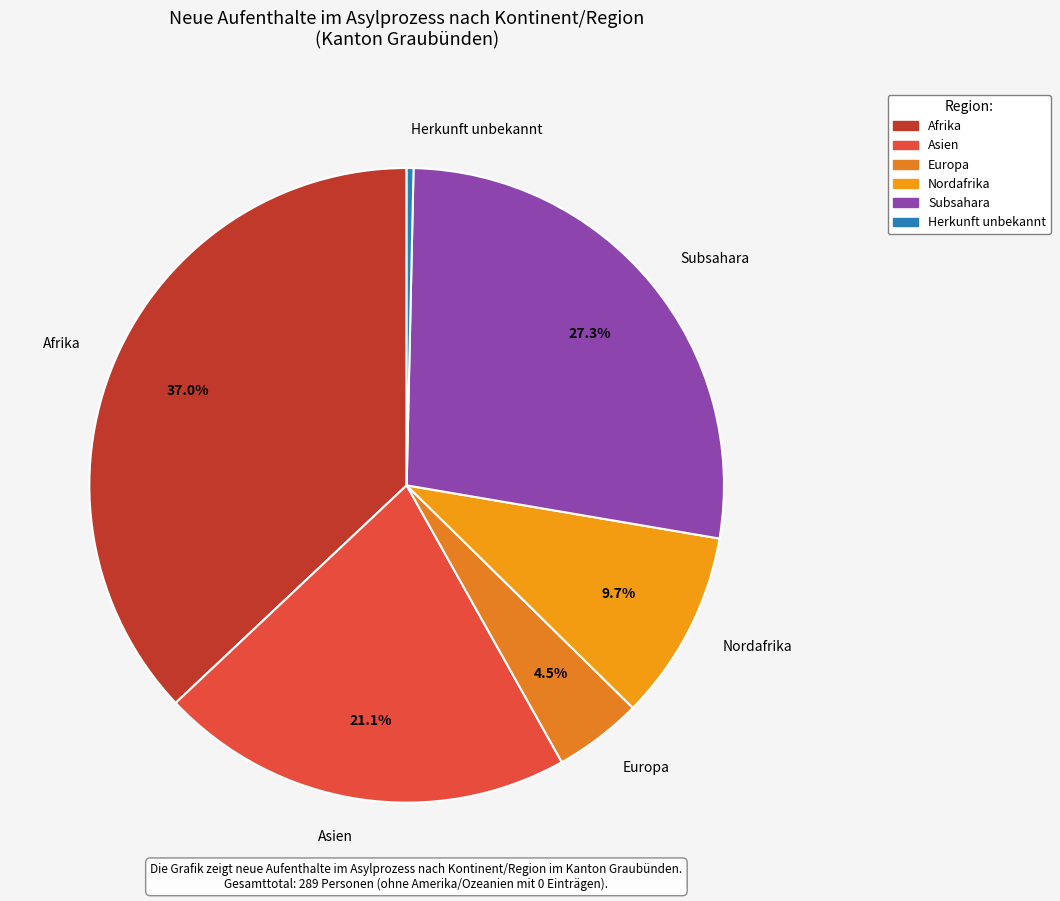

What percentage is NOT represented by Europa?

95.5%